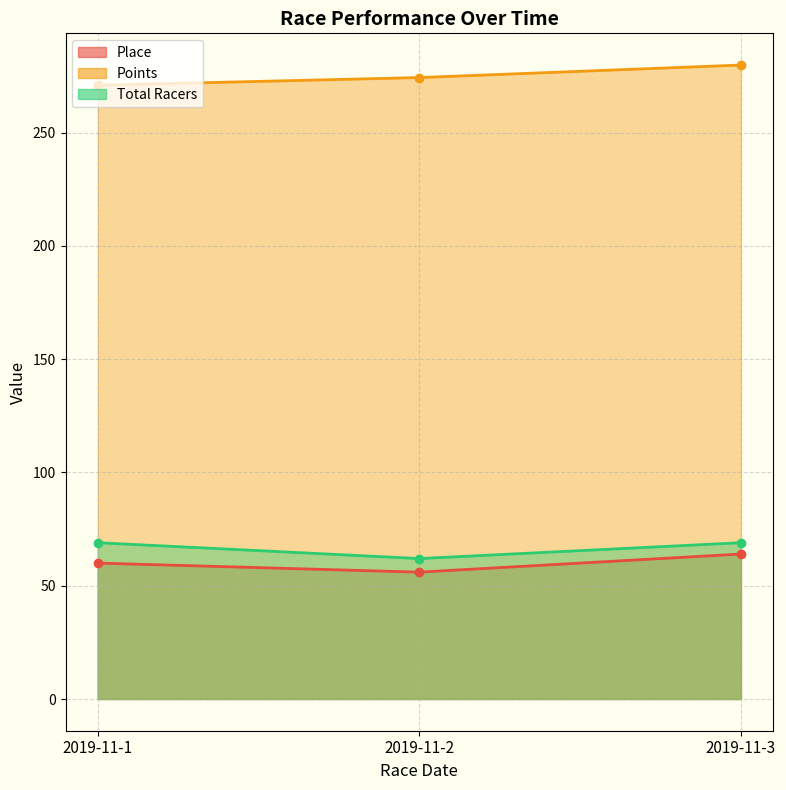

What is the total value across all series at 2019-11-2?

392.3